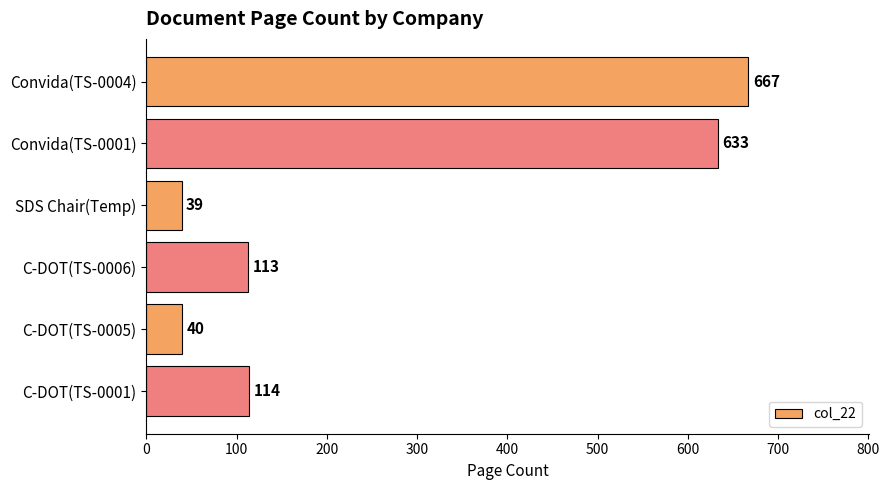

What is the difference between the maximum and second lowest values?

627